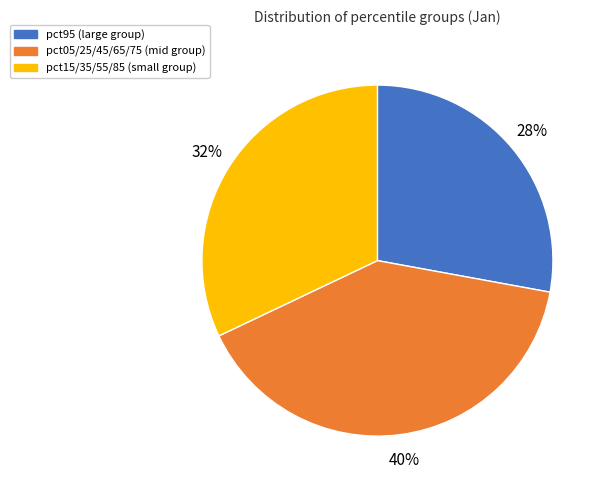

Is it true that pct05/25/45/65/75 (mid group) is 40% of the pie?

True